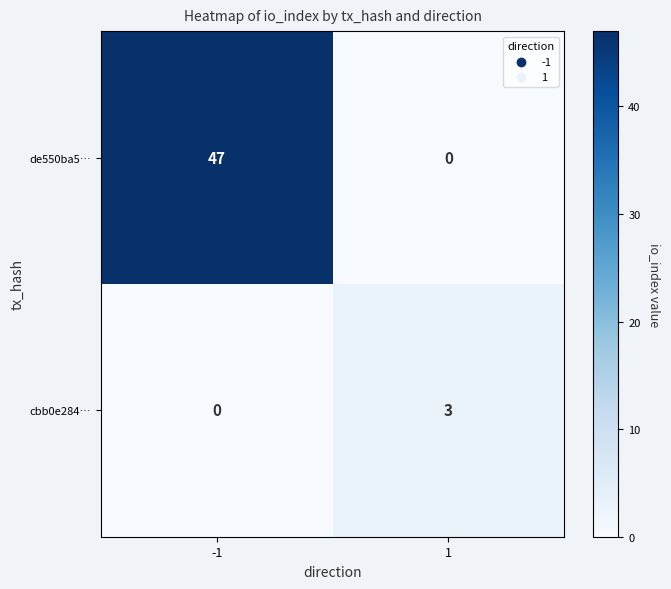

What is the difference between the maximum and minimum values in the de550ba5… series?

47